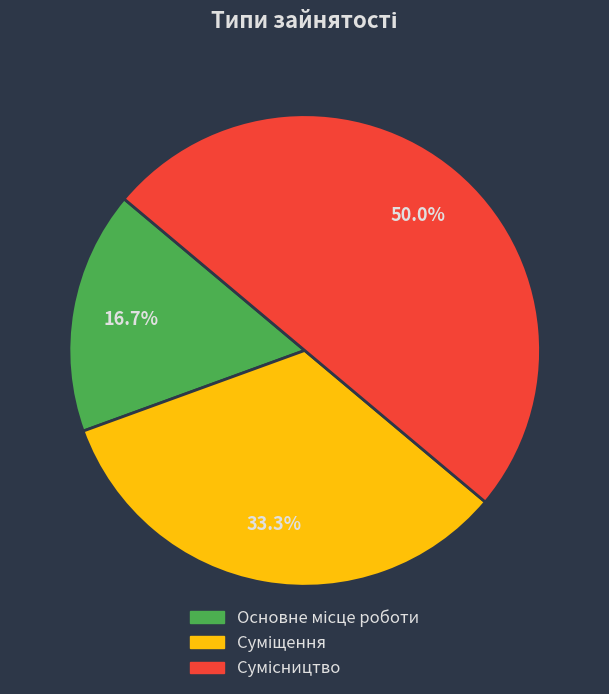

Is it true that Сумісництво is 50% of the pie?

True